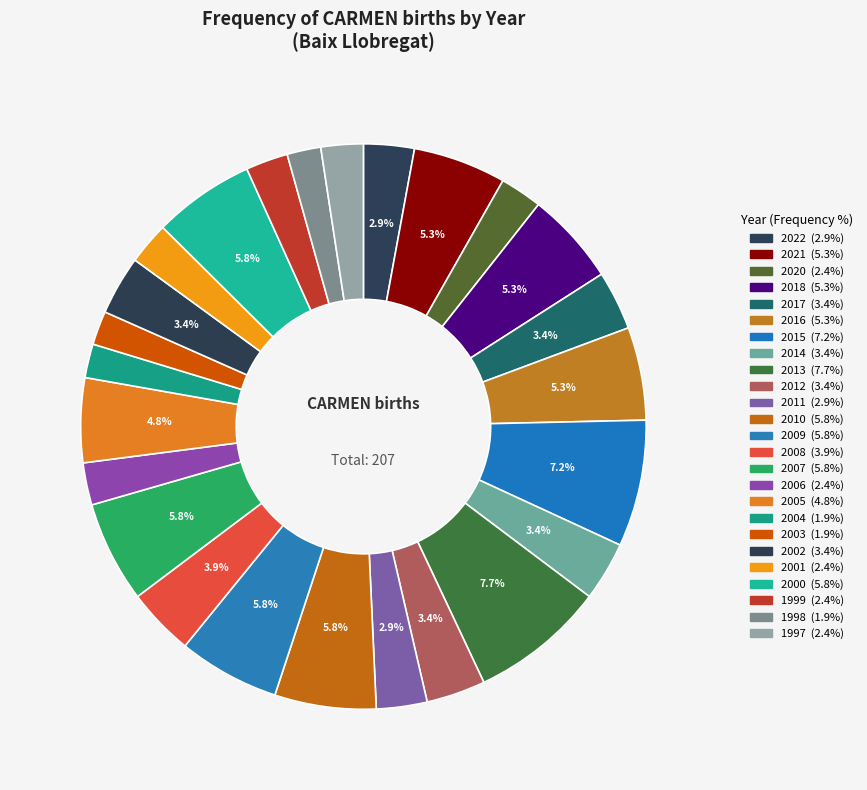

How many segments does this pie chart have?

25